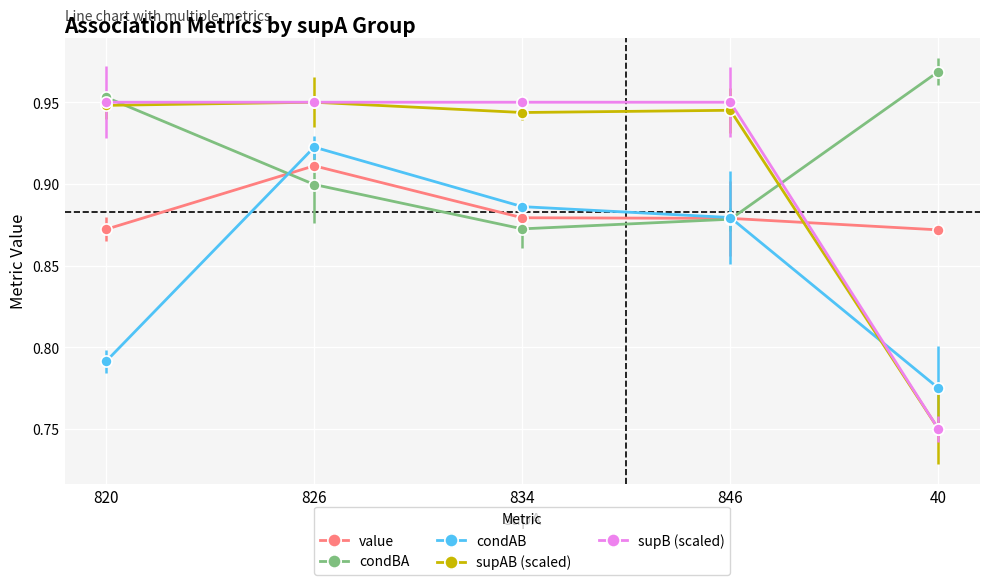

What position from the right is 820?

5